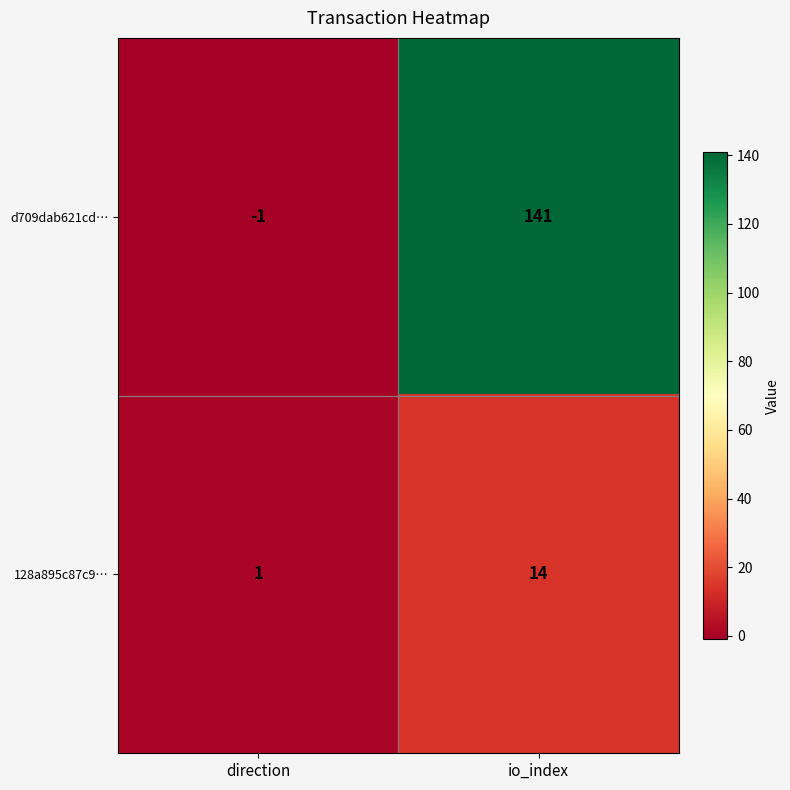

Rank the series at direction from lowest to highest value.

d709dab621cd…, 128a895c87c9…